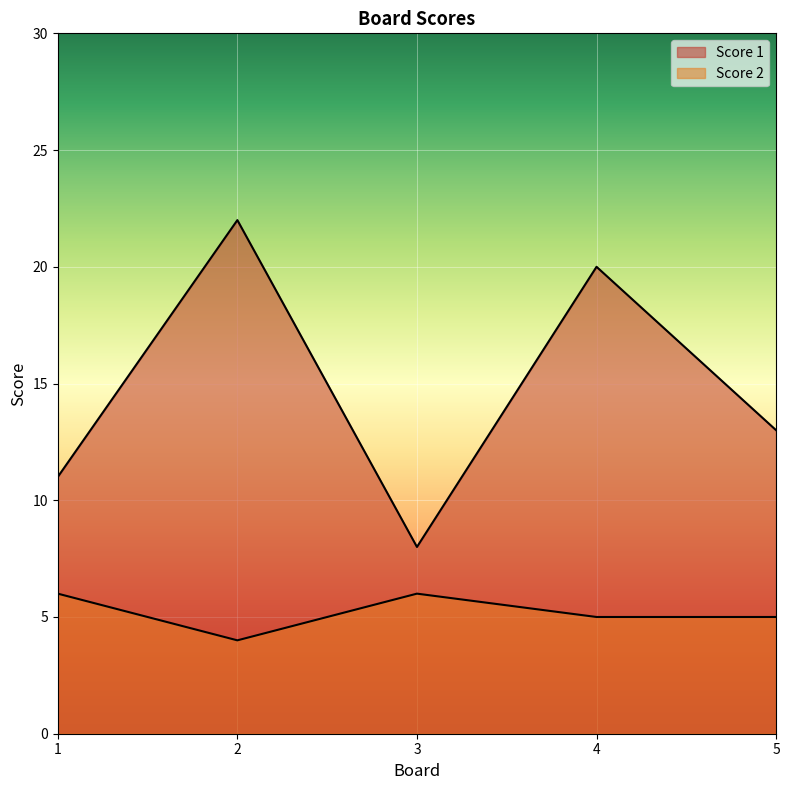

What value does the Score 2 series have at 1?

6